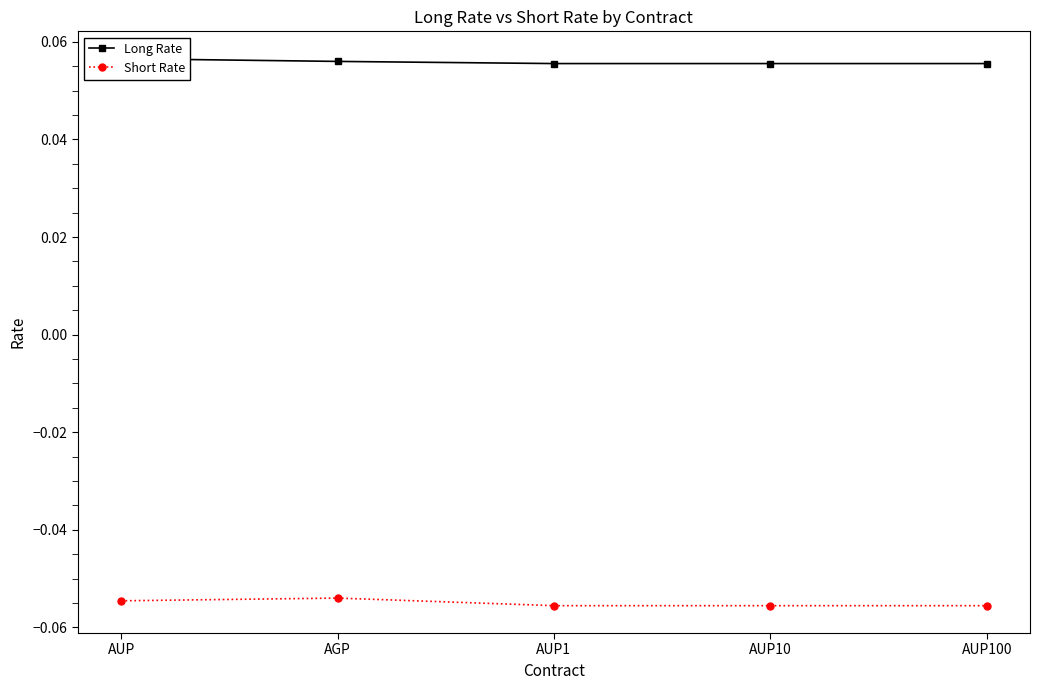

Count the number of data series in this chart.

2